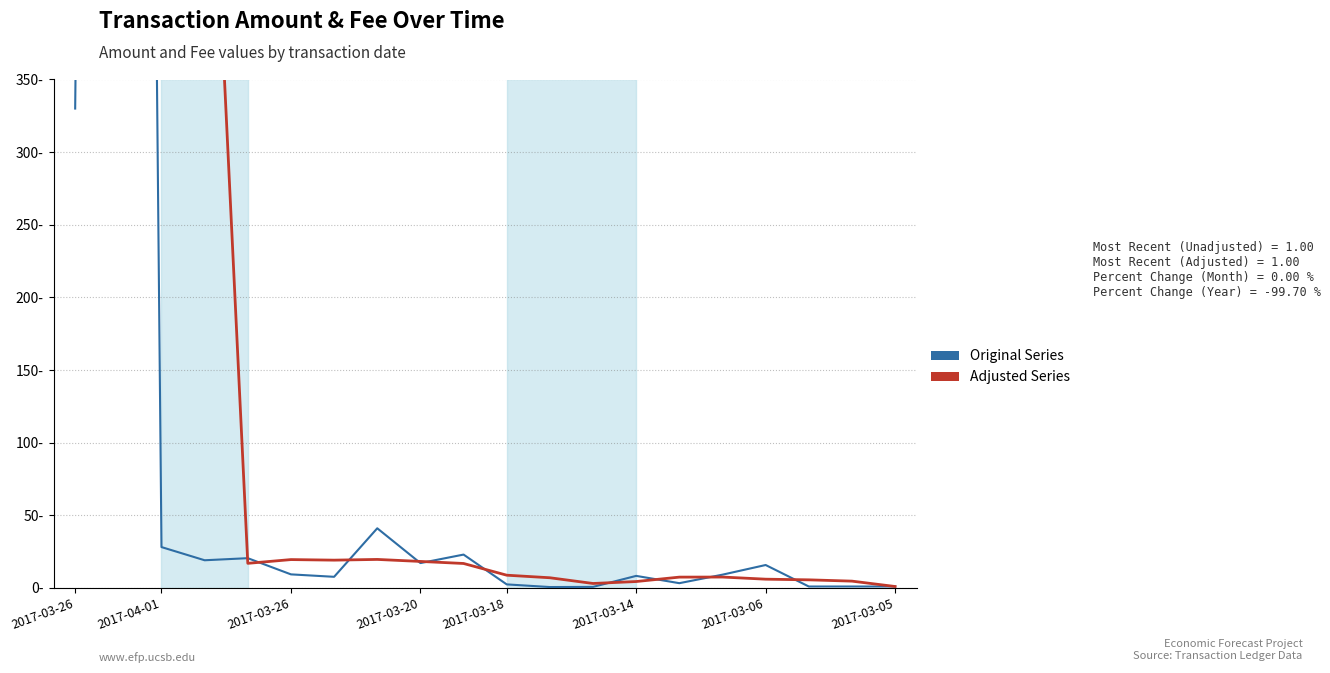

Is the value of Adjusted Series at 2017-04-01 greater than the value of Original Series at 2017-03-26?

Yes